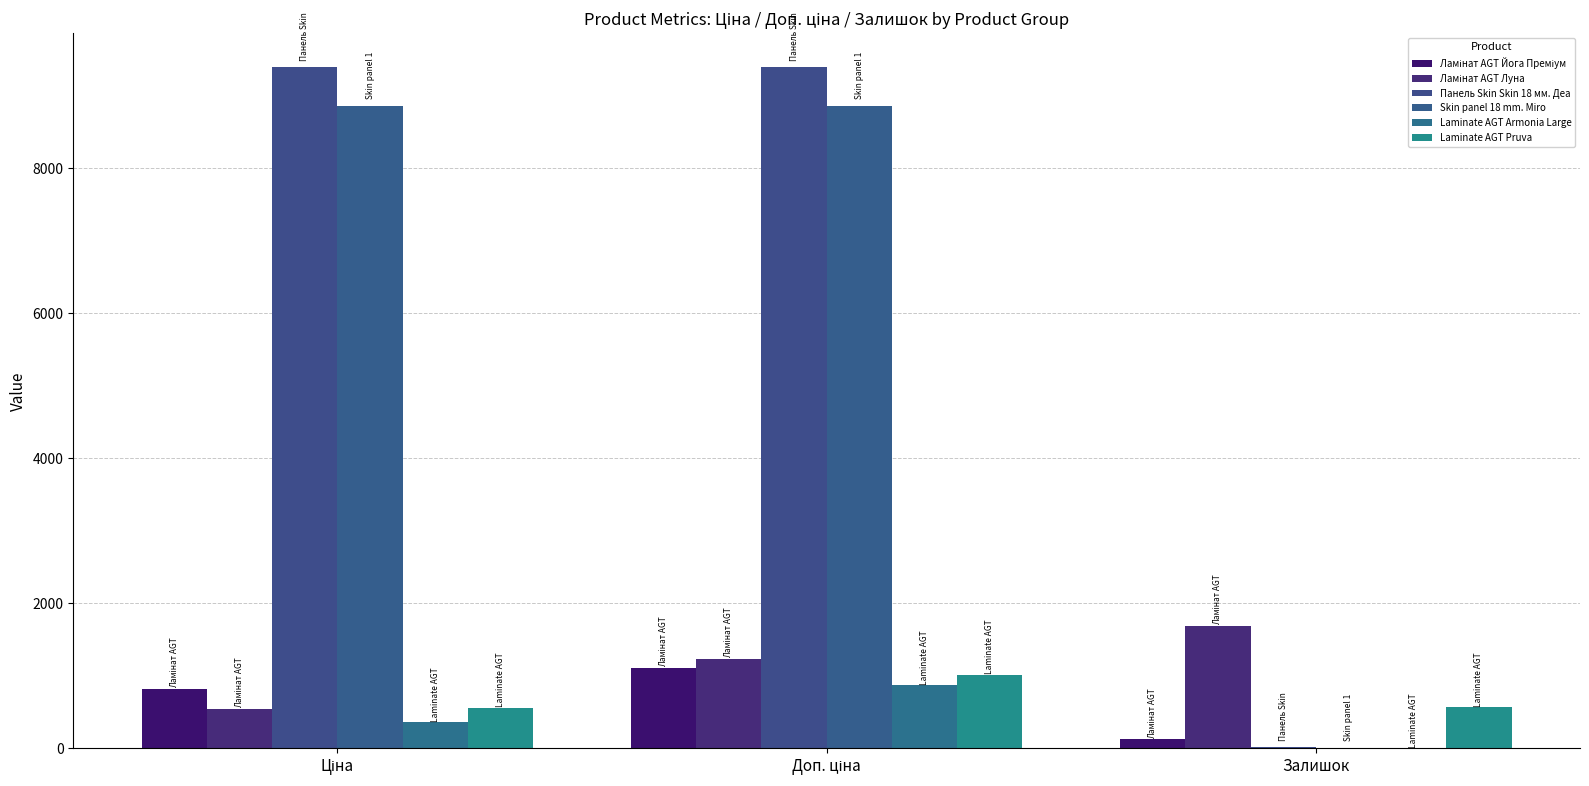

What is the difference between the highest and lowest values at Ціна?

9018.8